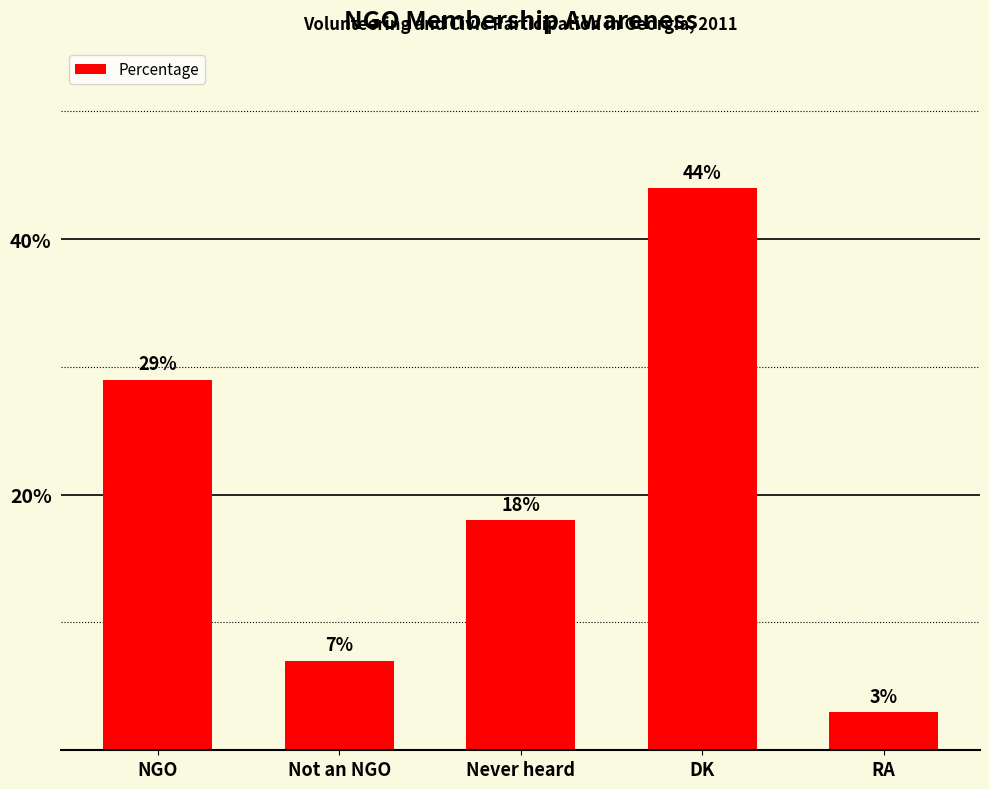

List the labels in order of value, smallest first.

RA, Not an NGO, Never heard, NGO, DK